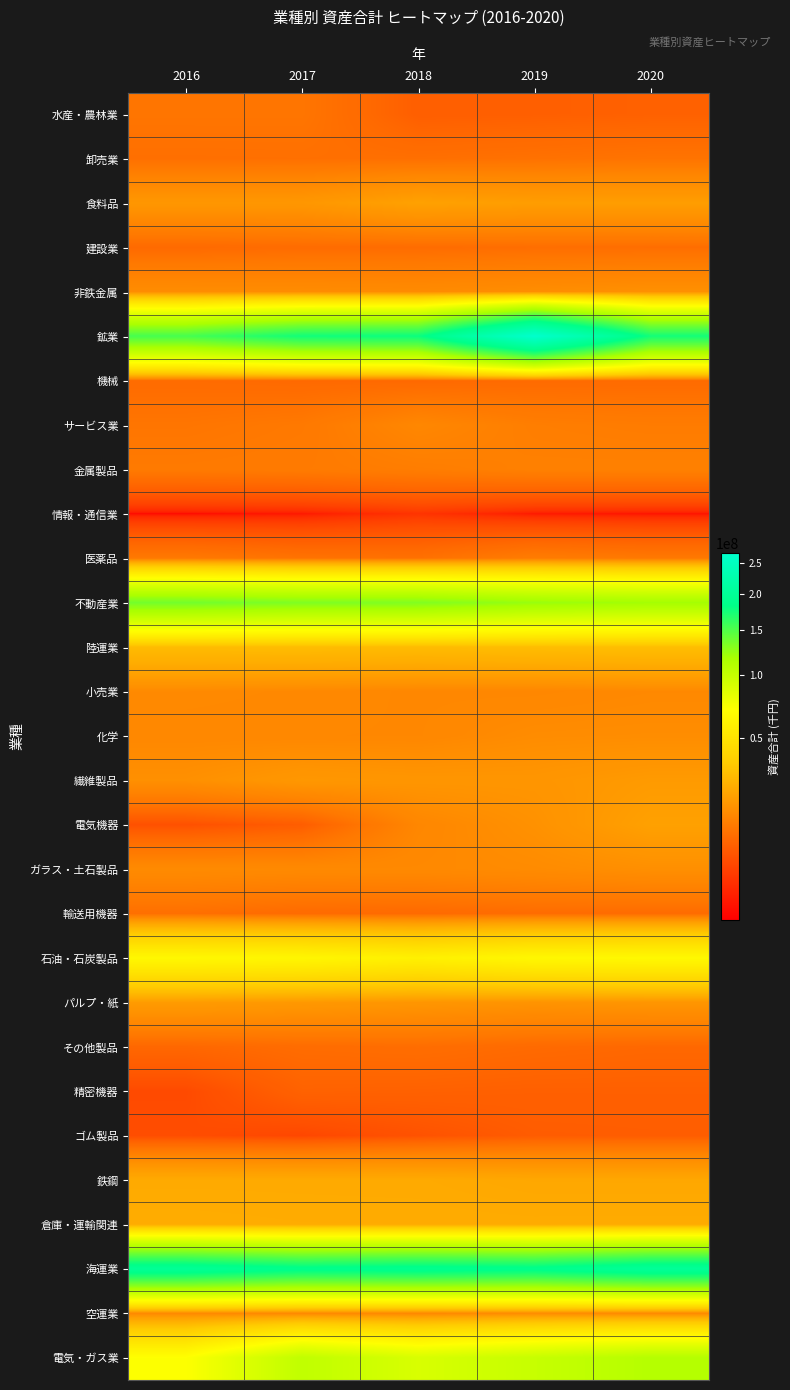

Between 2019 and 2020, which series saw the biggest shift?

鉱業